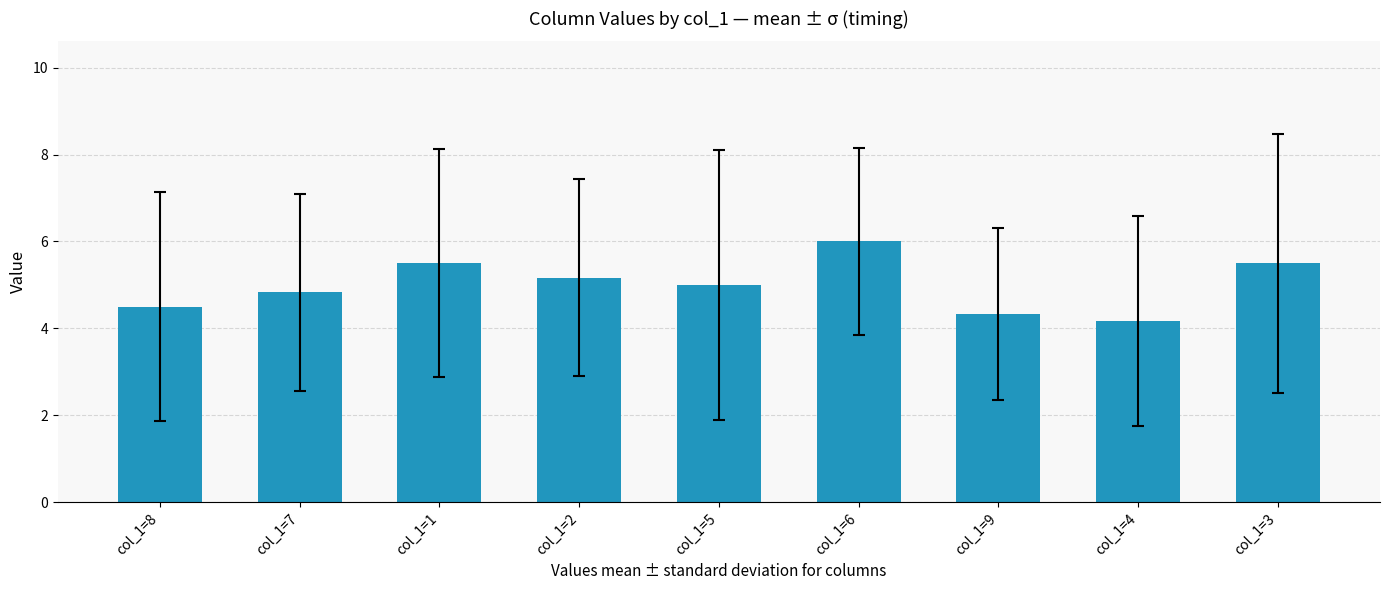

Approximately how many times larger is the value at col_1=6 compared to col_1=1?

1.1